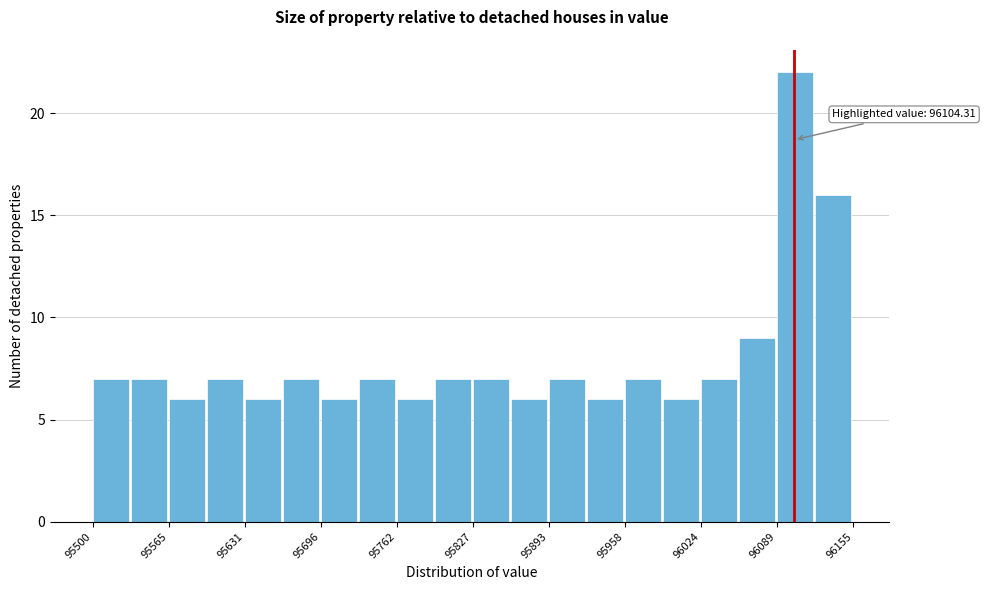

Around what value on the x-axis is the tallest bar? Give the approximate position of its centre, as read against the axis.

96110